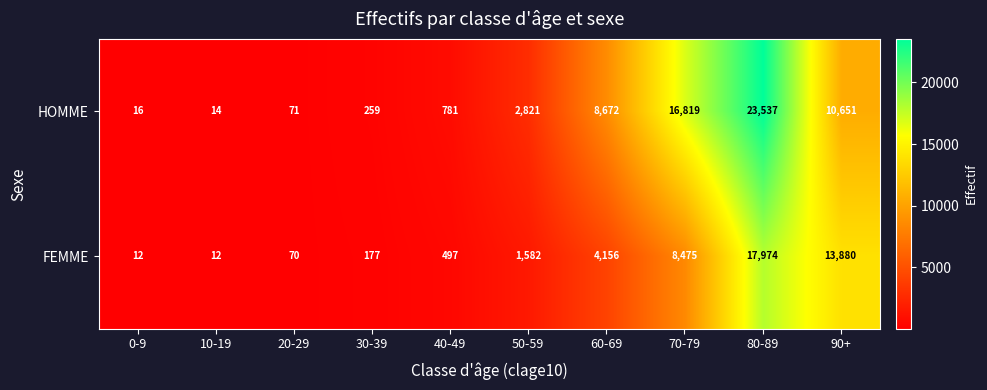

At how many categories does at least one series exceed 3515?

4